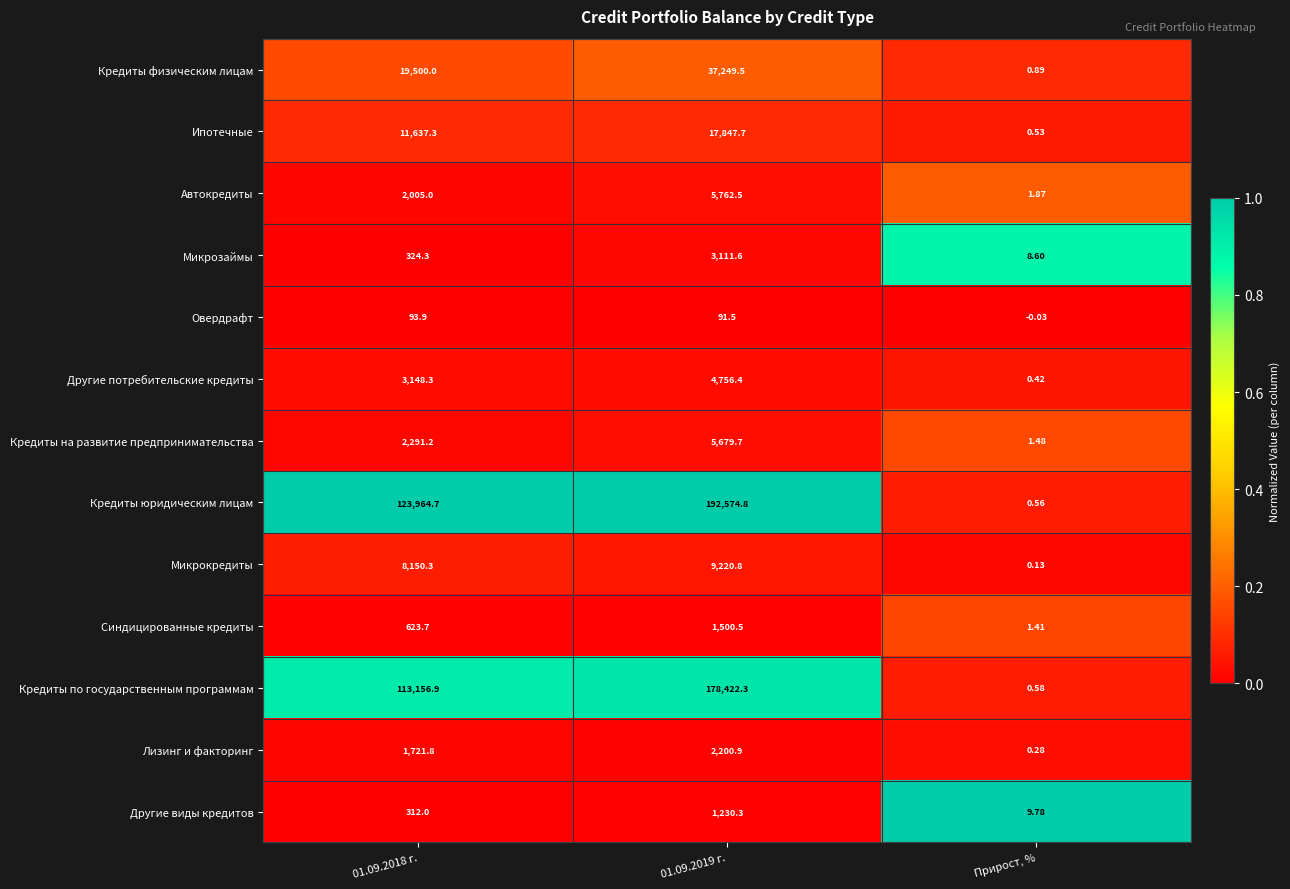

Which series has the largest total across all categories?

Кредиты юридическим лицам